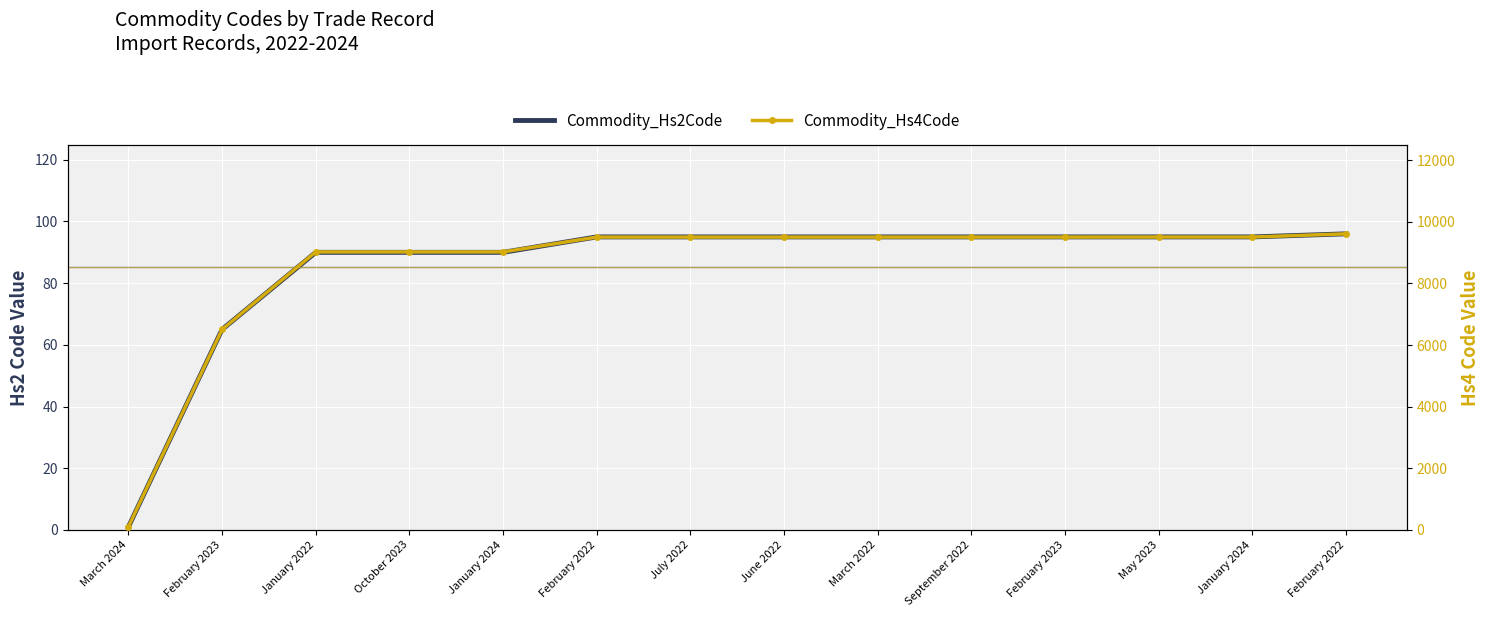

Reading left to right, what are all the values shown in this chart?

Commodity_Hs2Code: 1	65	90	90	90	95	95	95	95	95	95	95	95	96
Commodity_Hs4Code: 106	6505	9023	9023	9023	9503	9503	9503	9503	9503	9503	9505	9505	9609